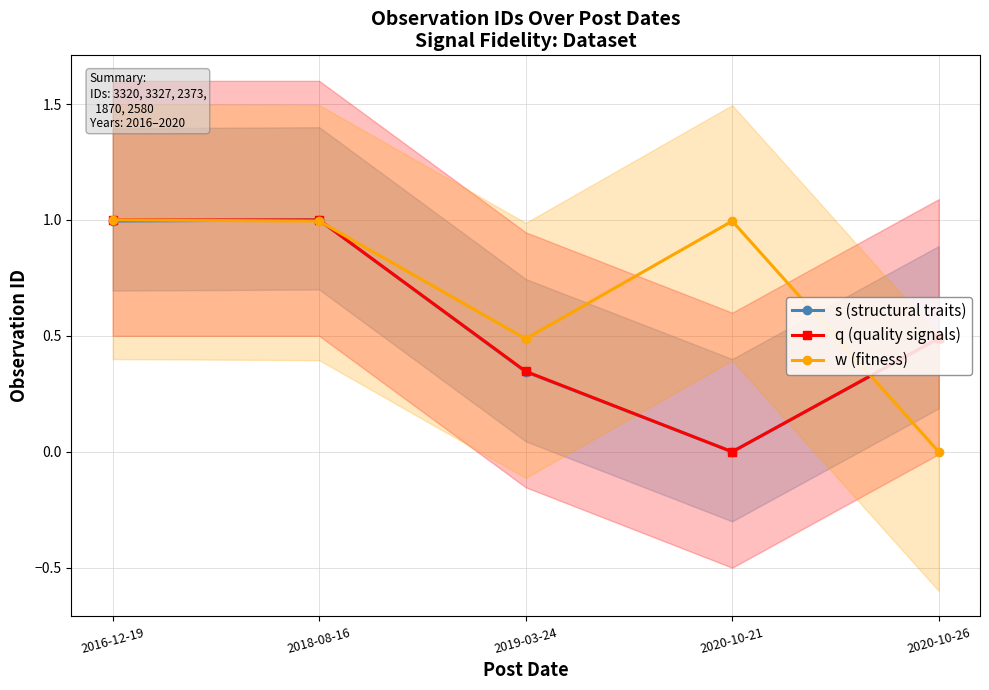

Does the chart have visible grid lines?

Yes